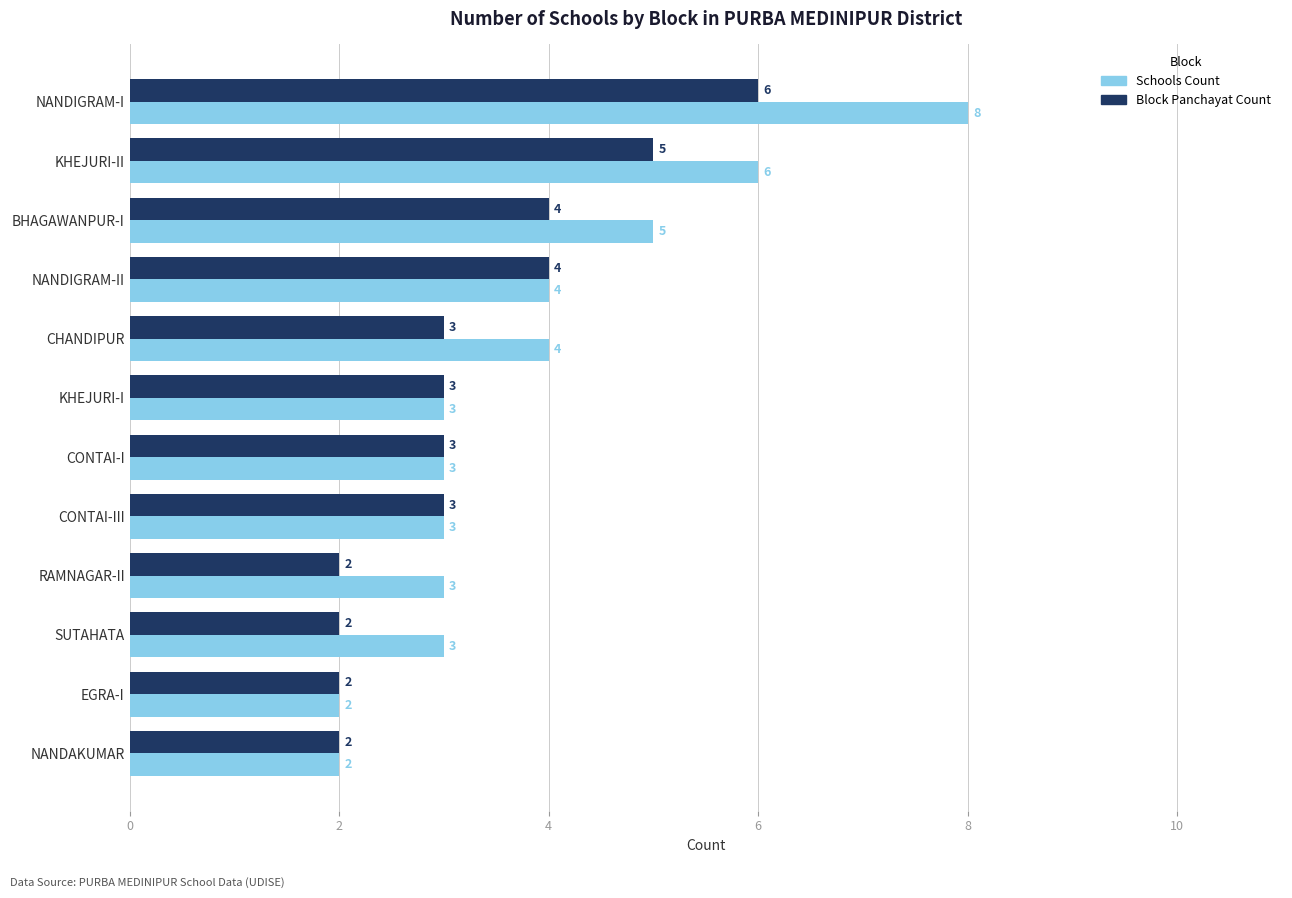

True or false: Block Panchayat Count has a value of 1 at EGRA-I.

False